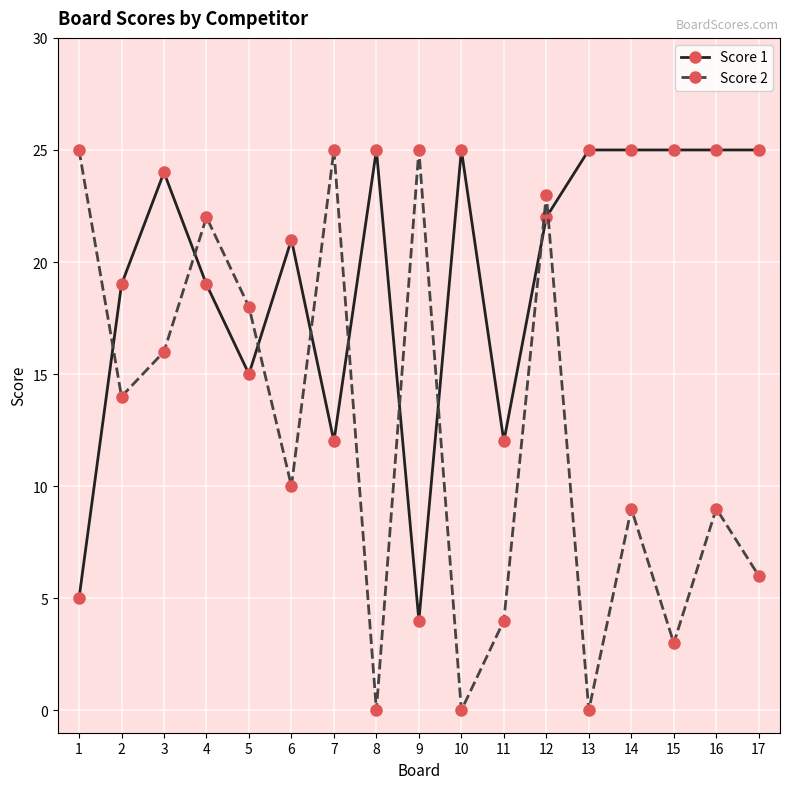

The Score 2 series shows 4 at 3. True or false?

False